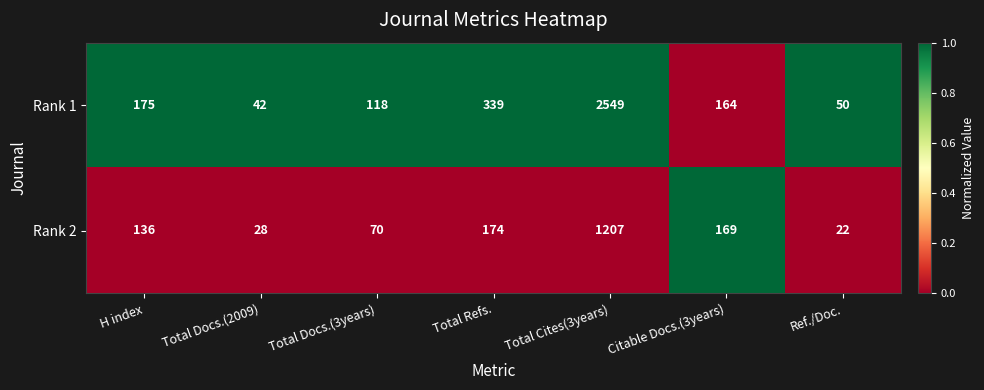

Is it true that Rank 1 equals 18 at Total Docs.(2009)?

False